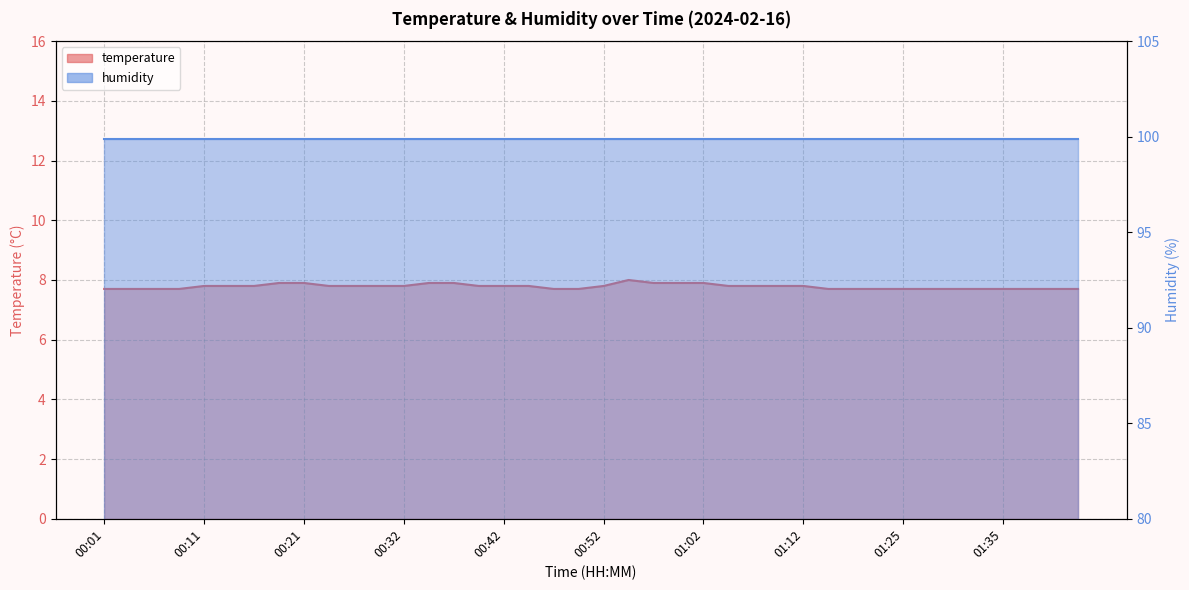

What is the approximate value at 01:28?

7.7